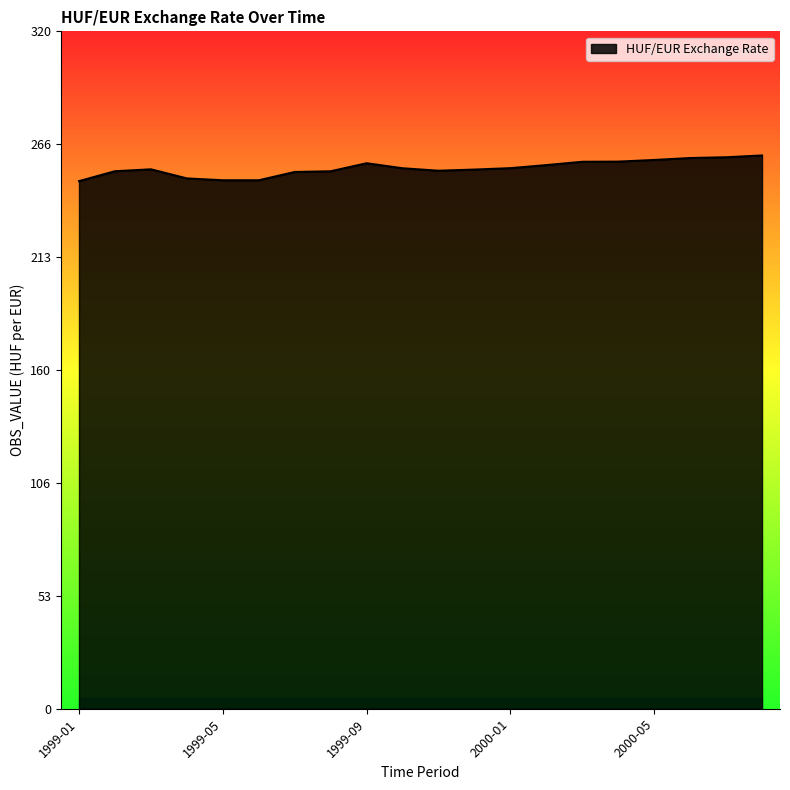

What is the maximum value shown in the chart?

261.4